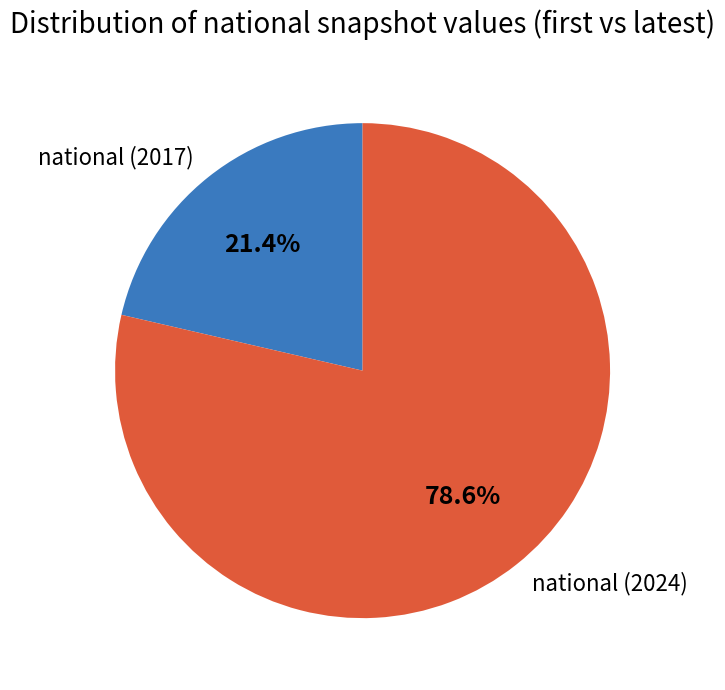

Which has a higher value, national (2017) or national (2024)?

national (2024)